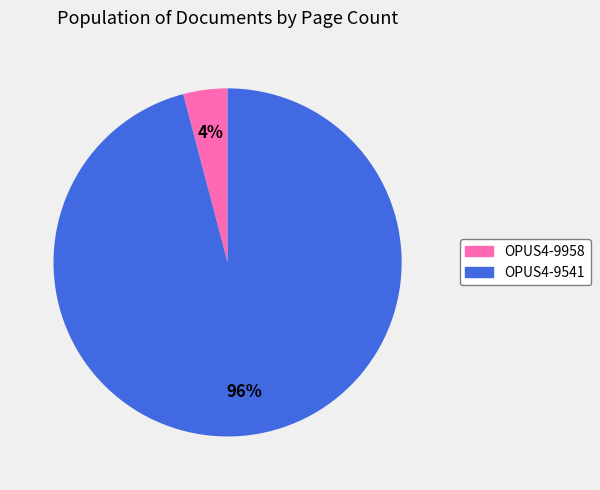

What percentage is the OPUS4-9958 slice, to the nearest percent?

4%